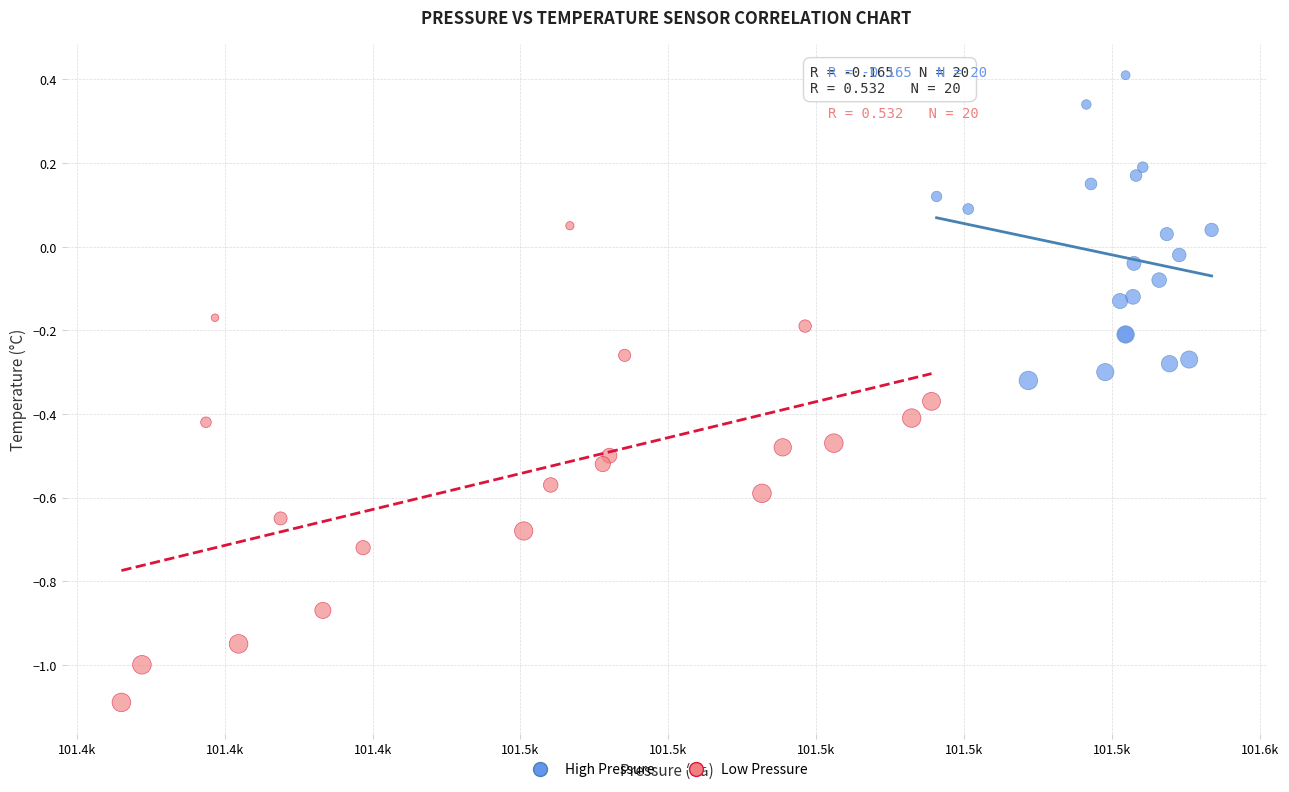

Which series has the largest Y range (max minus min)?

Low Pressure